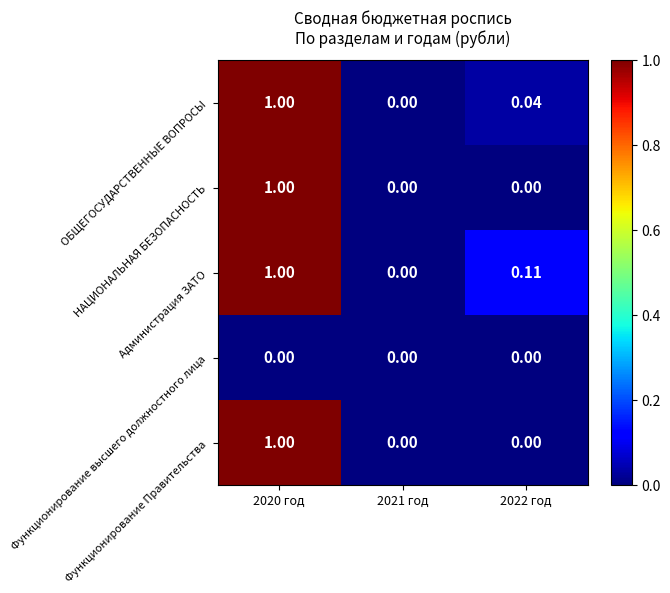

Between 2021 год and 2022 год, which series saw the biggest shift?

Администрация ЗАТО